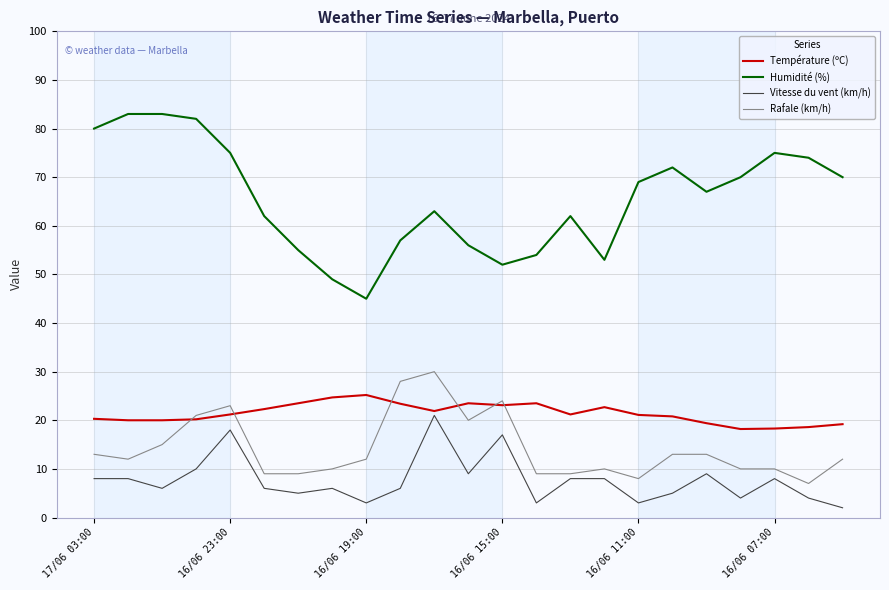

True or false: Humidité (%) and Rafale (km/h) intersect in this chart.

False